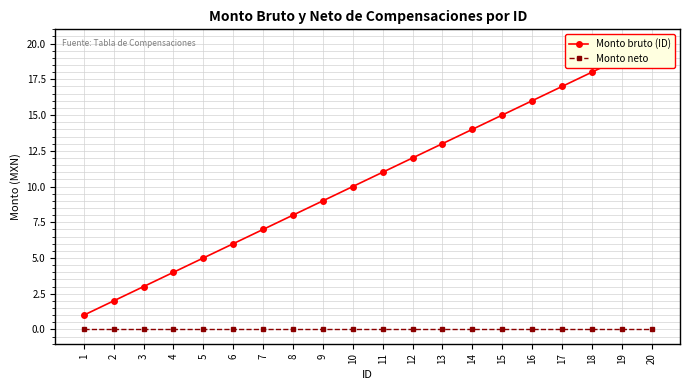

True or false: Monto neto and Monto bruto (ID) intersect in this chart.

False